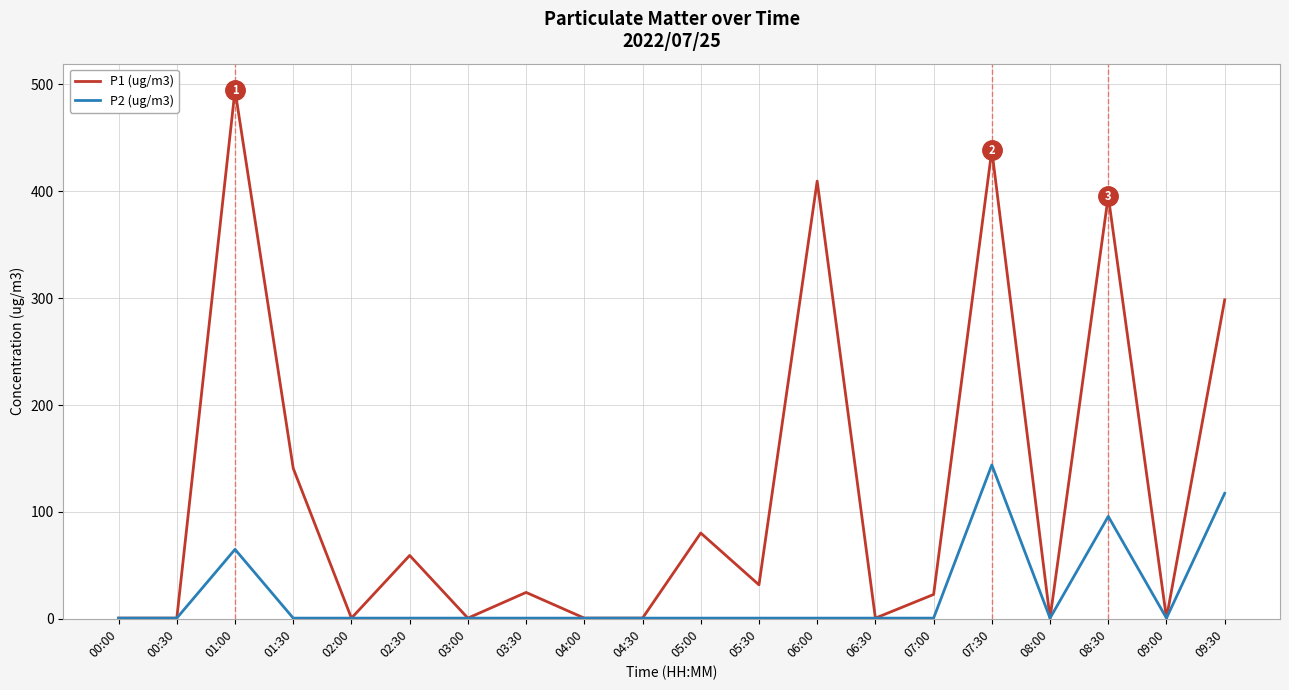

Between 07:00 and 09:30, which series saw the biggest shift?

P1 (ug/m3)